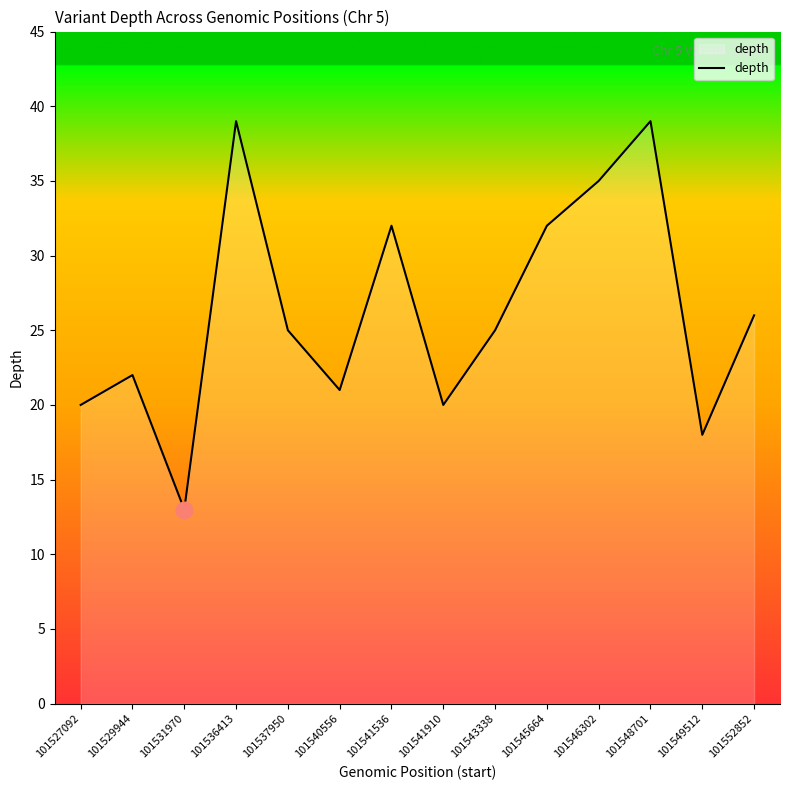

What is the difference between the maximum and minimum values?

26